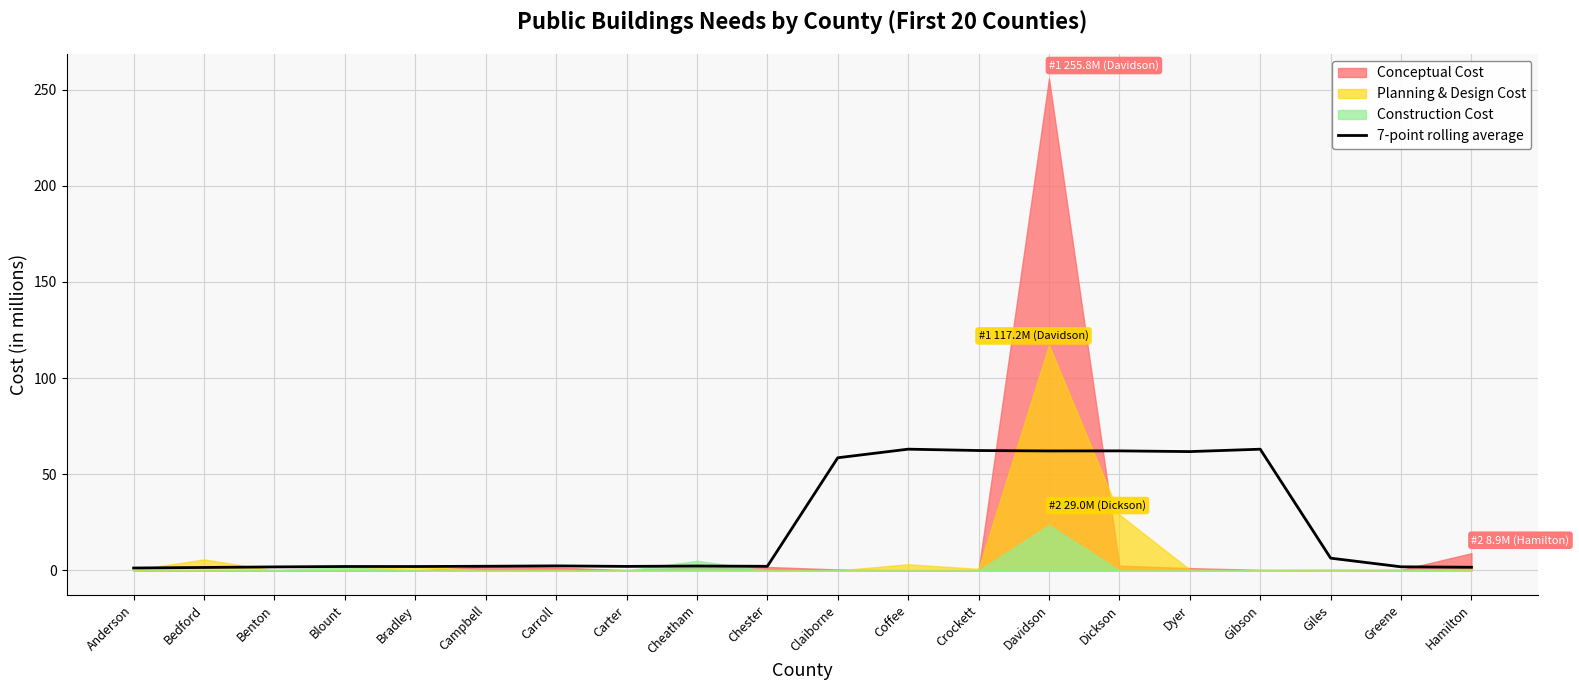

The value of 7-point rolling average at Giles is 6.4. True or false?

True